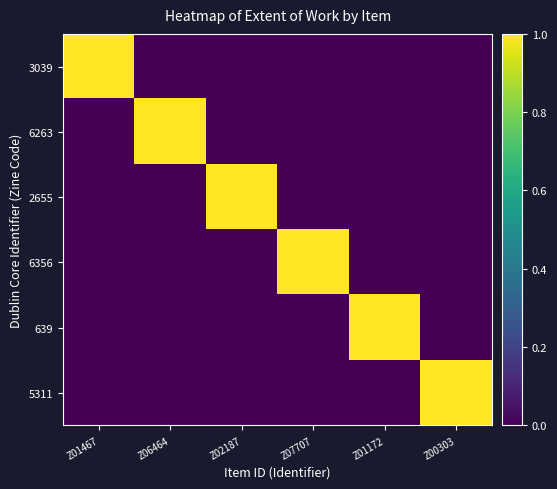

Count the number of data series in this chart.

6